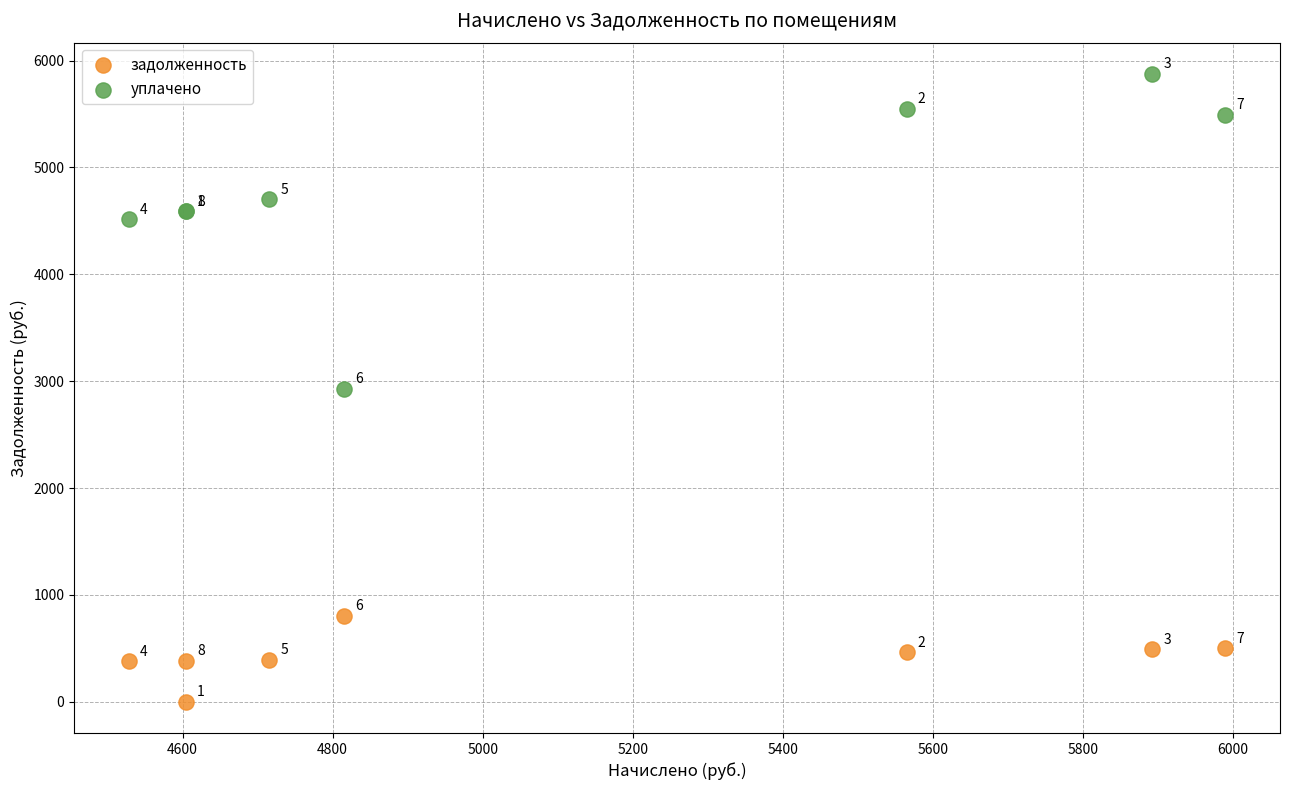

Which series contains the lowest Y value?

задолженность